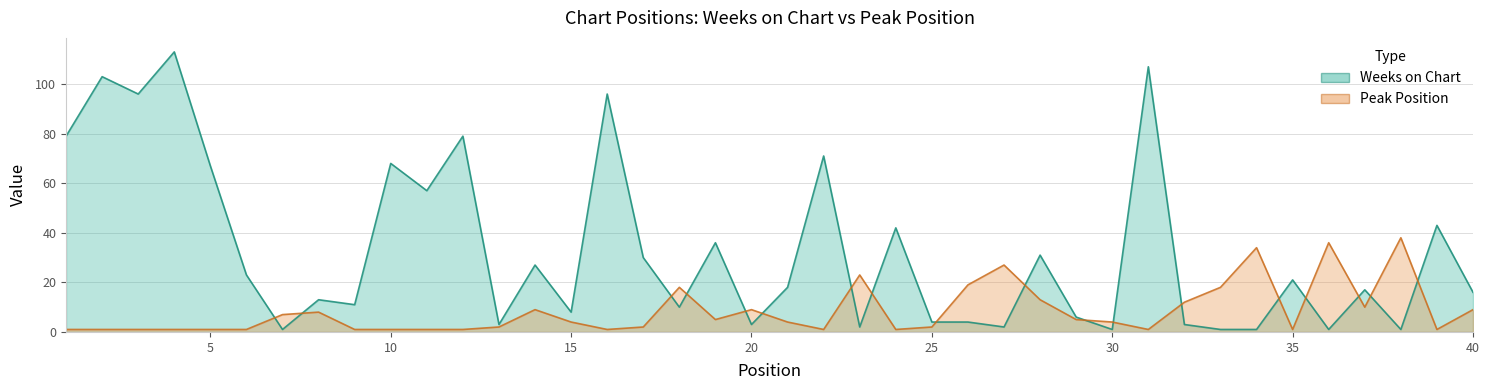

What value does the Peak Position series have at 21, to the nearest 5?

5